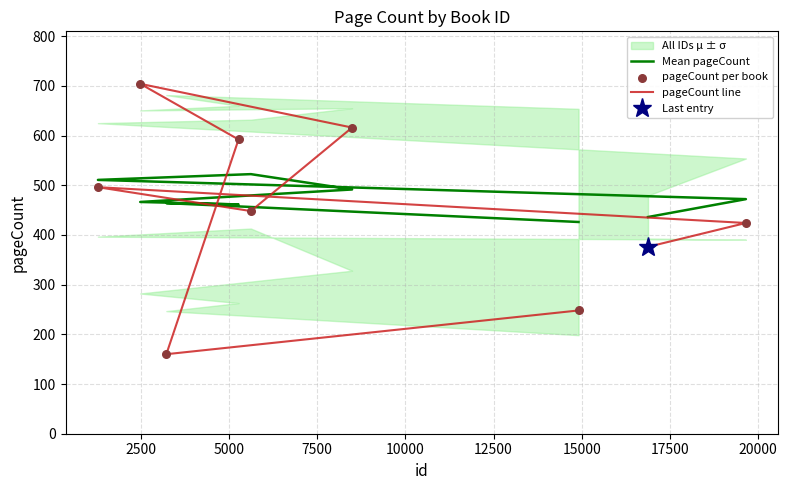

At how many categories does at least one series exceed 440?

7